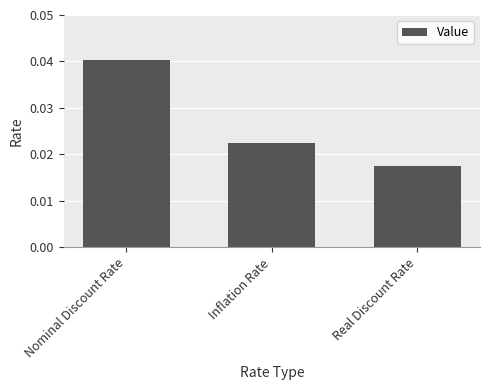

At which category does the chart reach its minimum across all series?

Real Discount Rate